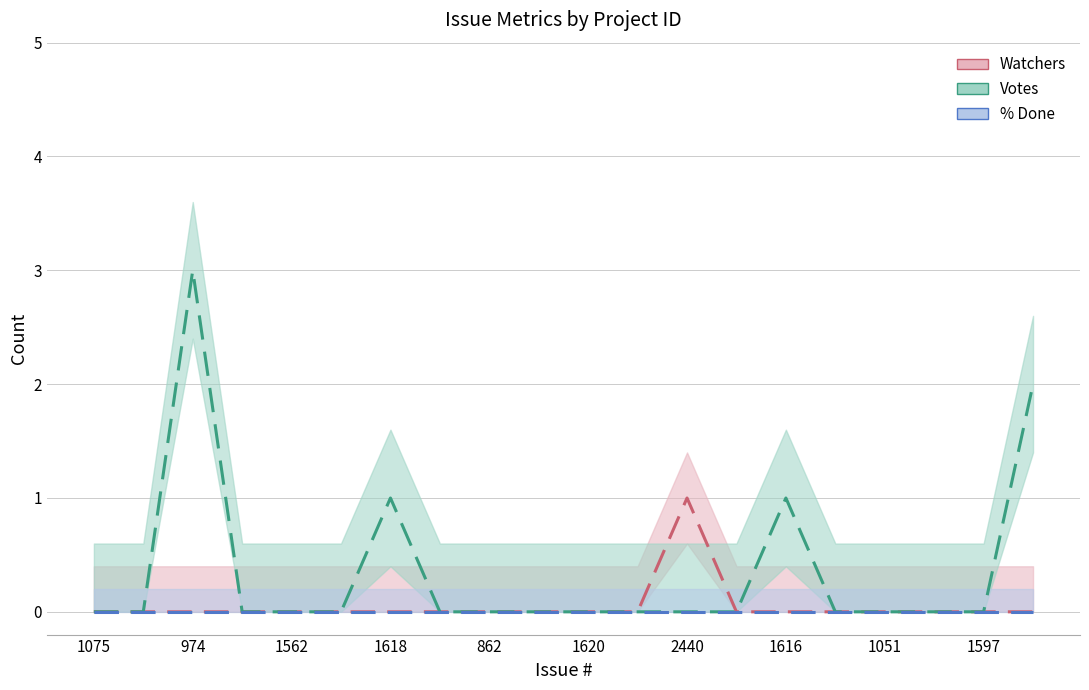

What is the highest value of the Votes series?

3